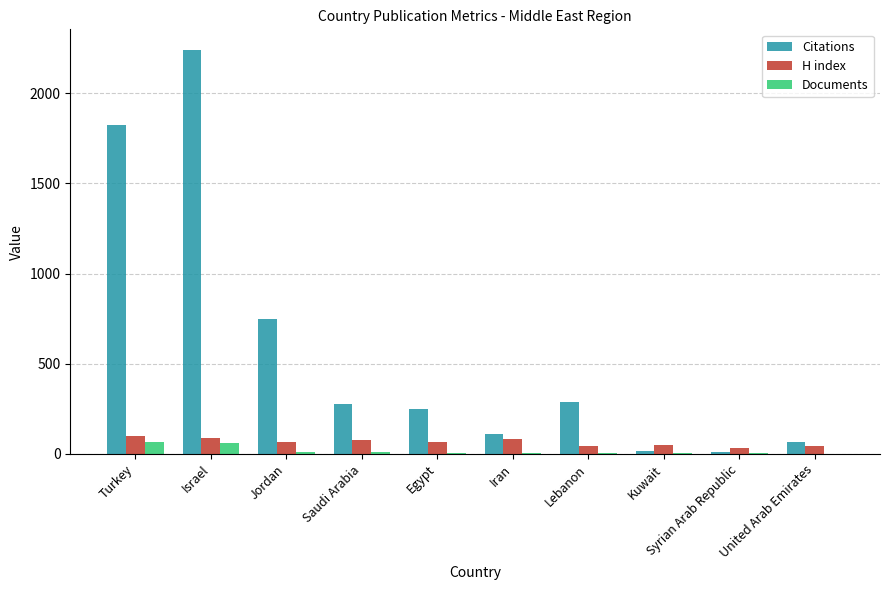

Which series changed the most between Jordan and Kuwait?

Citations